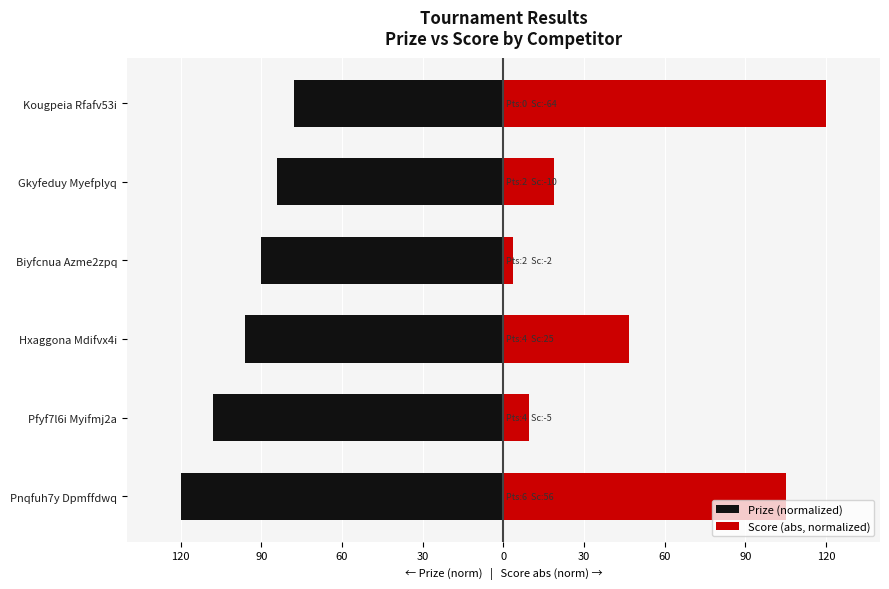

What is the average value of the Prize (normalized) series?

-96.0